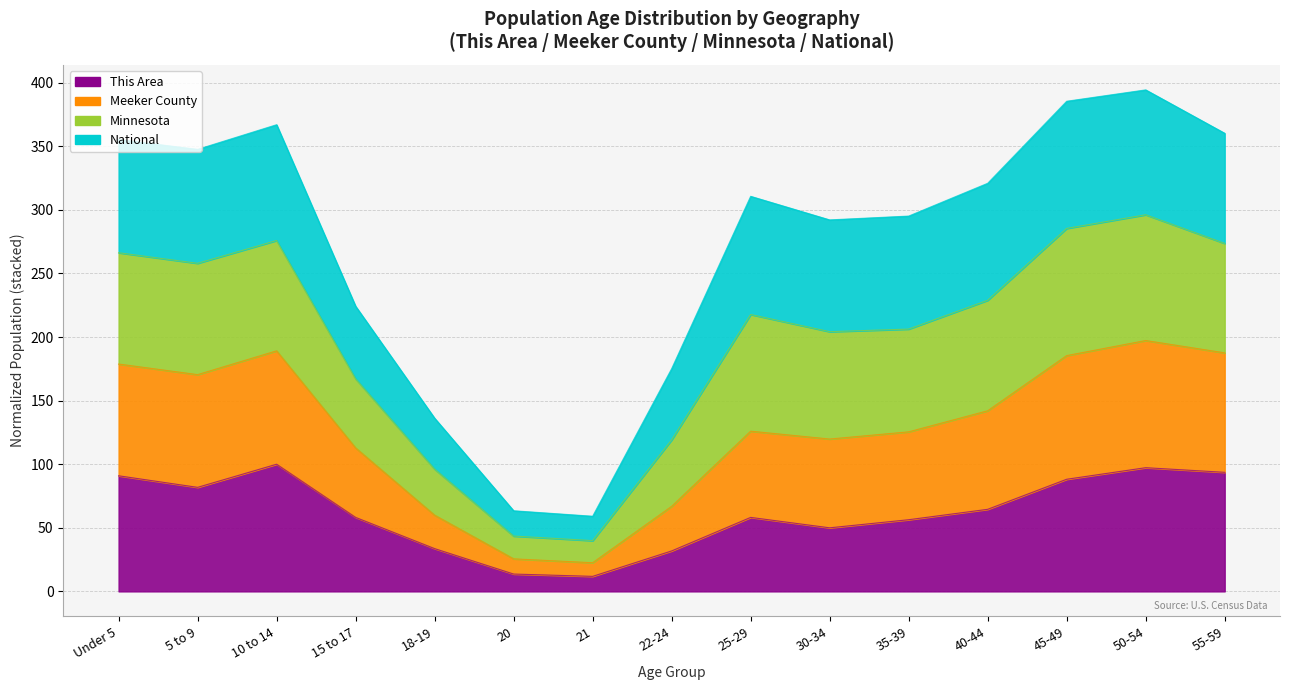

At how many categories does at least one series exceed 191?

11